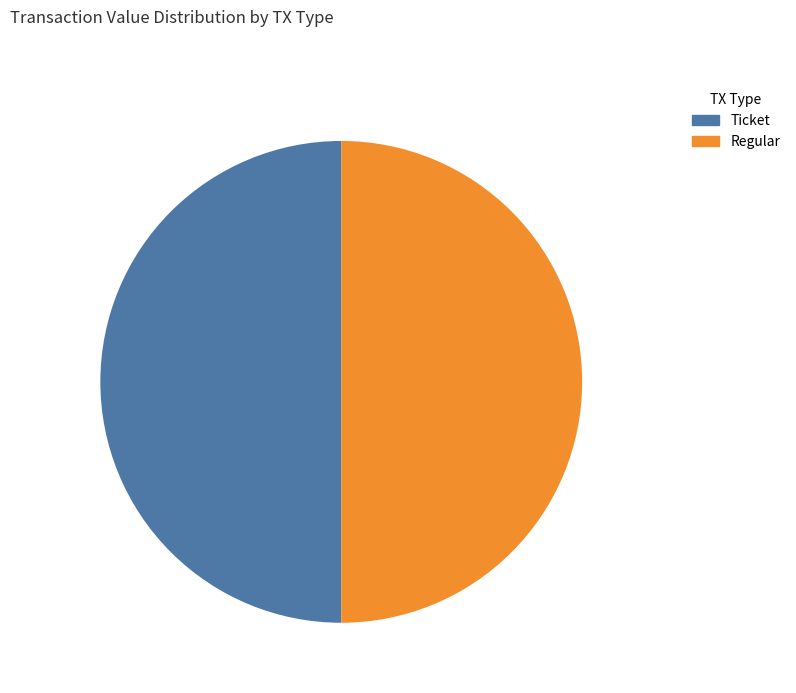

What is the ratio of the value at Regular to the value at Ticket?

1.0